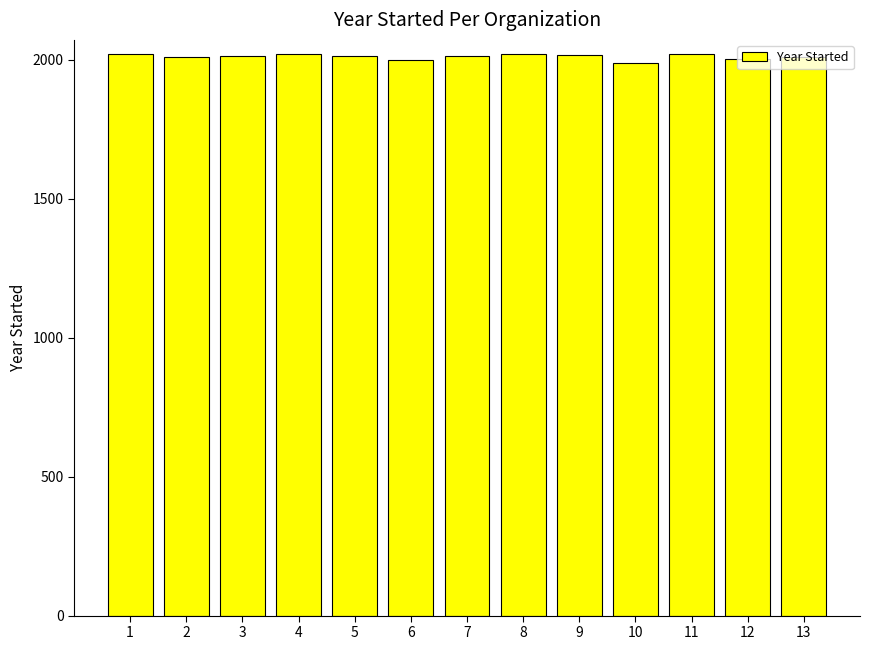

What is the value of the 10th bar from the left?

1990